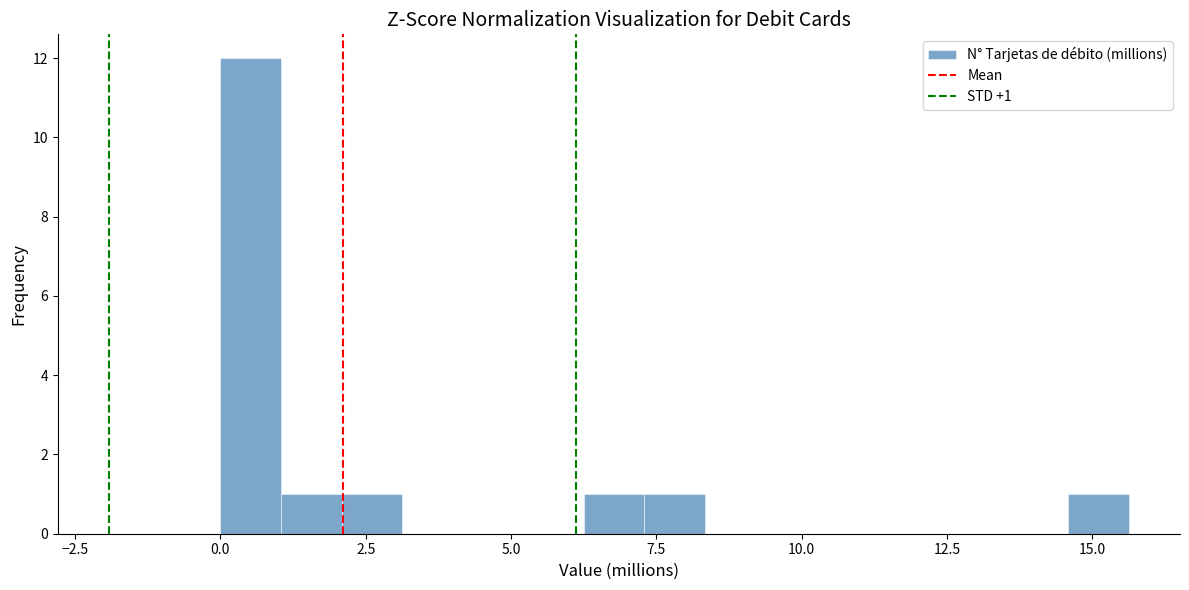

Read against the x-axis, roughly where is the centre of the tallest bar?

0.5